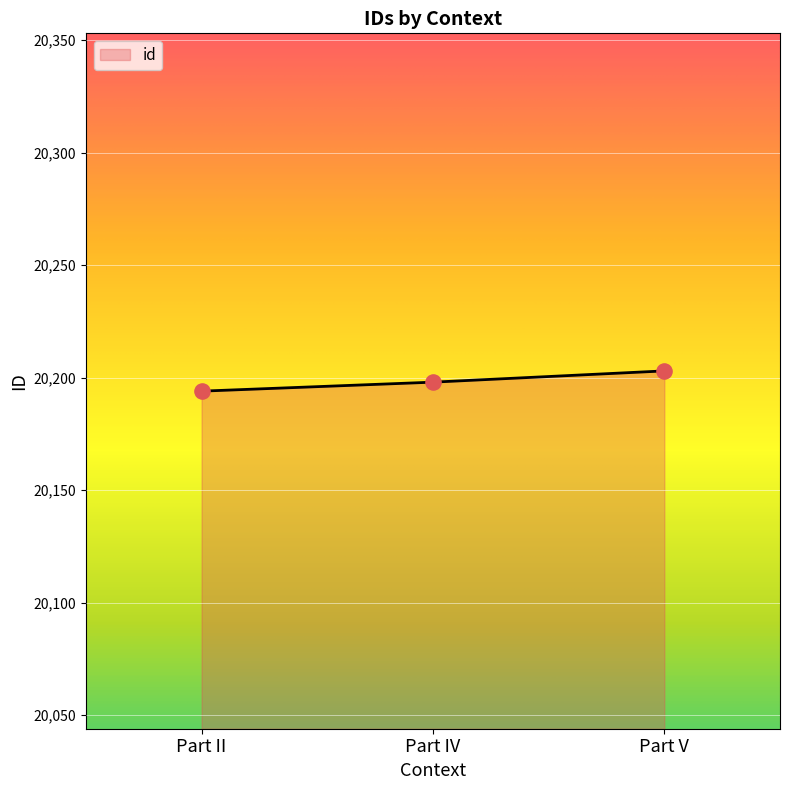

What is the change in value from Part II to Part IV?

+4